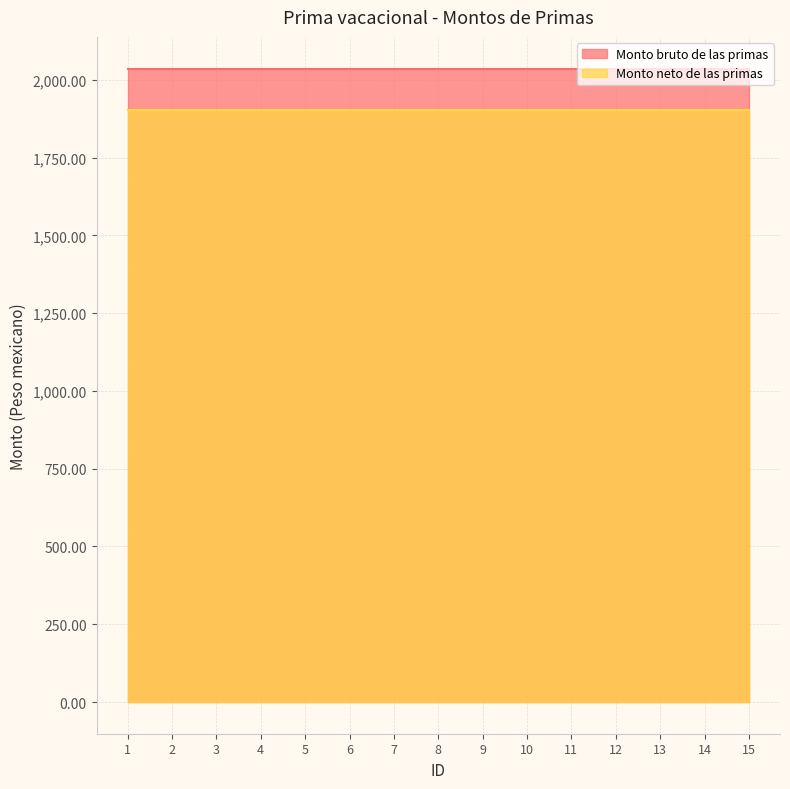

Between 12 and 7, which is larger?

12